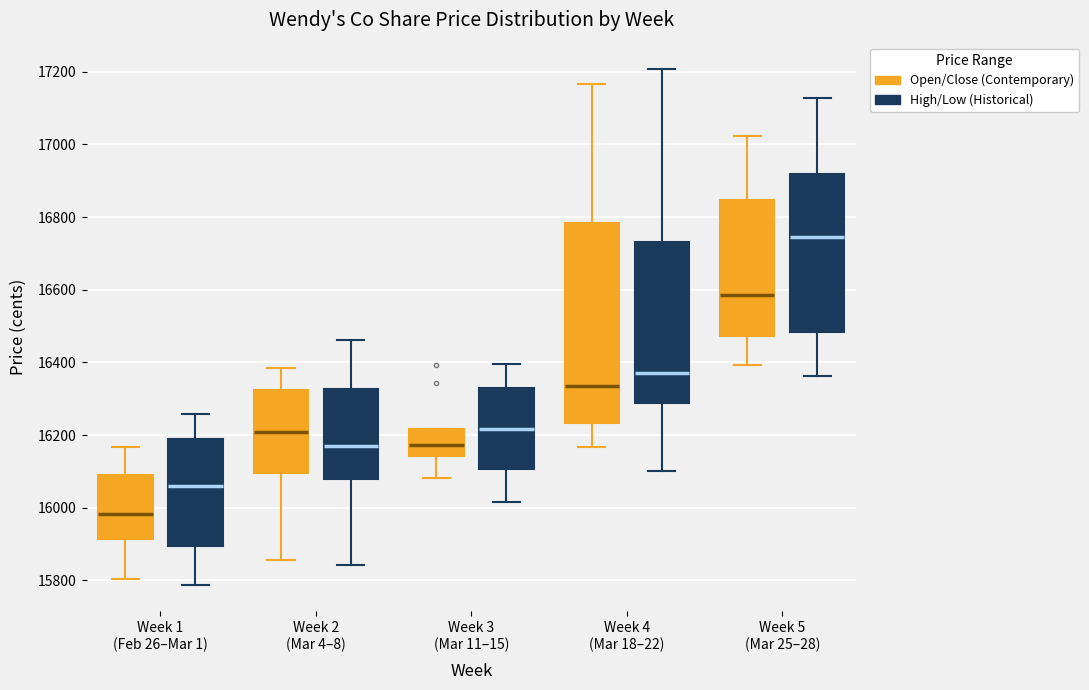

Reading left to right, transcribe this box plot: for each box, give where its median line is, the range the box spans, and where its two whiskers end, as read against the y-axis. The values are not printed on the chart, so give them approximately, as read against the axis.

Week 1 (Feb 26–Mar 1) (Open/Close (Contemporary)): median 15980, box 15920 to 16100, whiskers 15800 to 16160
Week 1 (Feb 26–Mar 1) (High/Low (Historical)): median 16060, box 15900 to 16200, whiskers 15780 to 16260
Week 2 (Mar 4–8) (Open/Close (Contemporary)): median 16200, box 16100 to 16320, whiskers 15860 to 16380
Week 2 (Mar 4–8) (High/Low (Historical)): median 16160, box 16080 to 16320, whiskers 15840 to 16460
Week 3 (Mar 11–15) (Open/Close (Contemporary)): median 16180, box 16140 to 16220, whiskers 16080 to 16220
Week 3 (Mar 11–15) (High/Low (Historical)): median 16220, box 16100 to 16320, whiskers 16020 to 16400
Week 4 (Mar 18–22) (Open/Close (Contemporary)): median 16340, box 16240 to 16780, whiskers 16160 to 17160
Week 4 (Mar 18–22) (High/Low (Historical)): median 16380, box 16280 to 16740, whiskers 16100 to 17200
Week 5 (Mar 25–28) (Open/Close (Contemporary)): median 16580, box 16480 to 16840, whiskers 16400 to 17020
Week 5 (Mar 25–28) (High/Low (Historical)): median 16740, box 16480 to 16920, whiskers 16360 to 17120